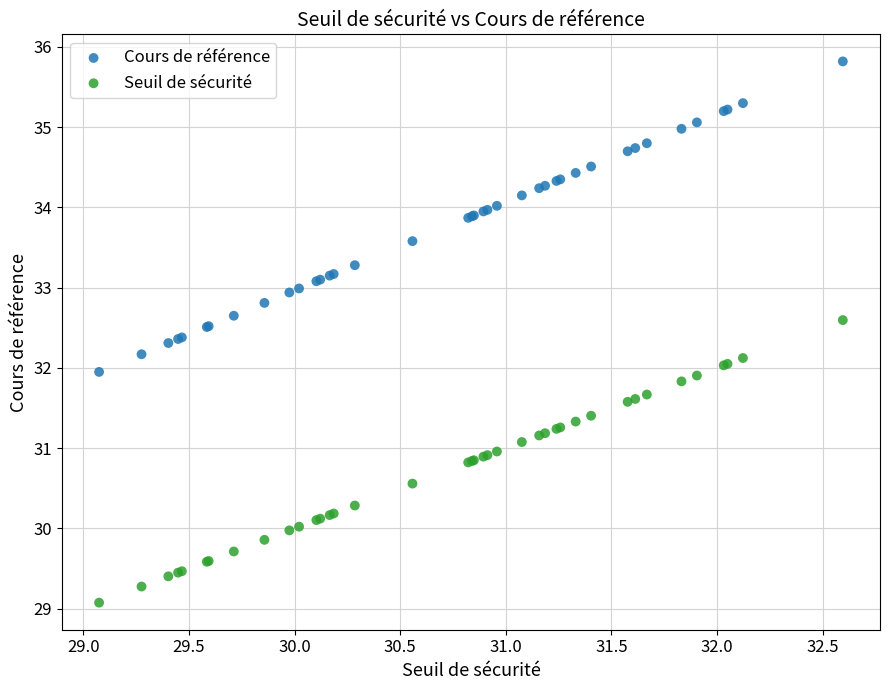

Which series contains the highest Y value?

Cours de référence